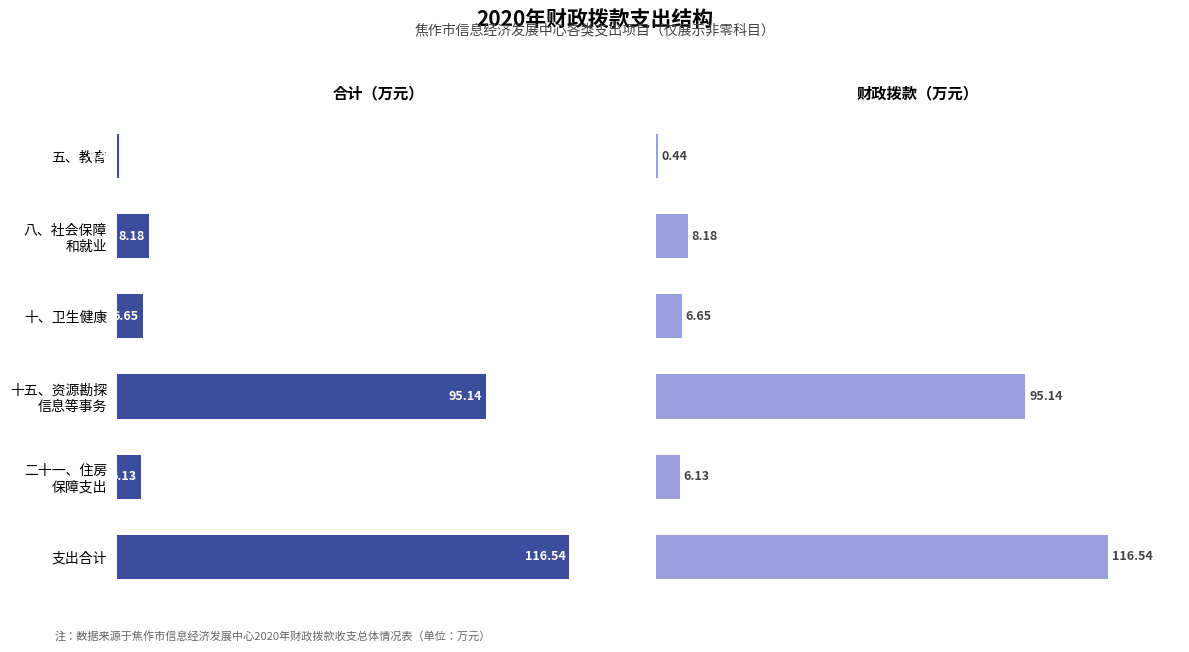

What is the value of the 合计 bar at the 2nd from the left?

8.2